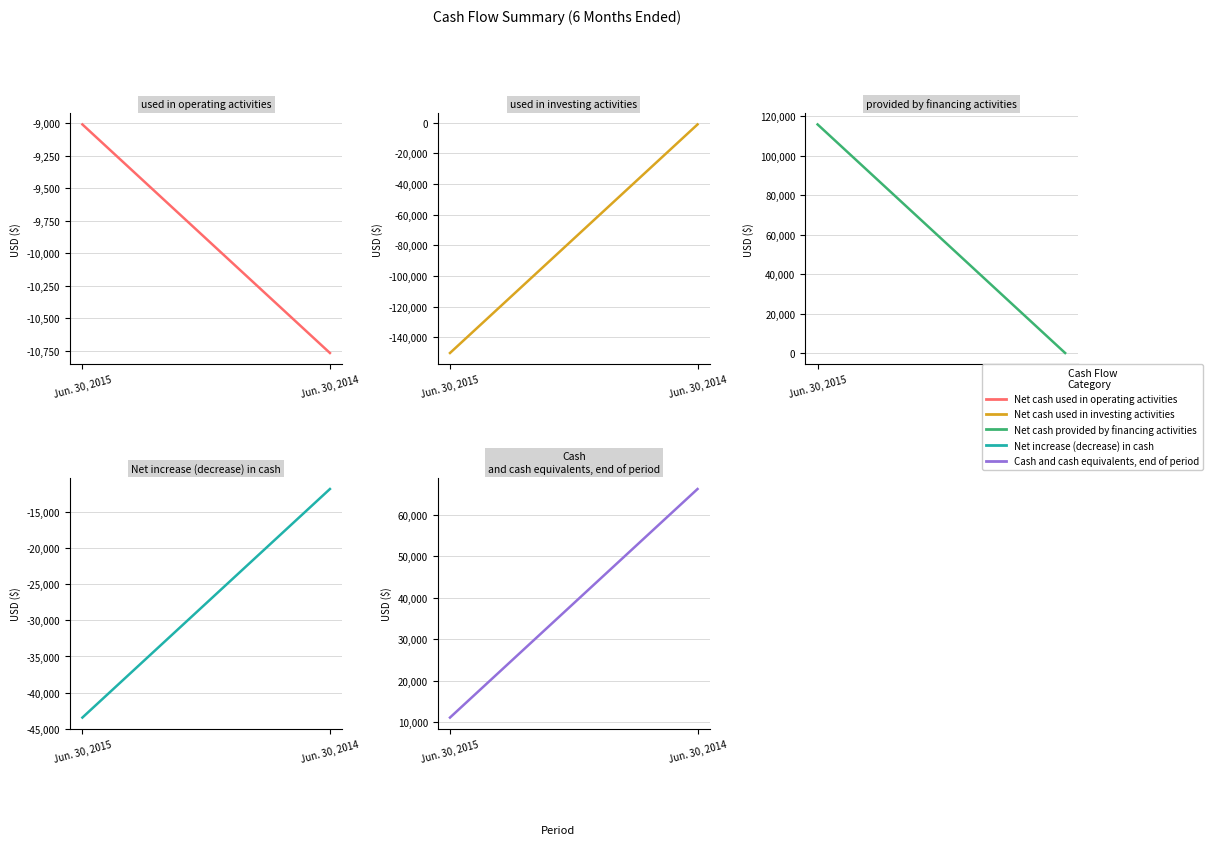

The Net cash used in investing activities series shows -150349 at Jun. 30, 2015. True or false?

True